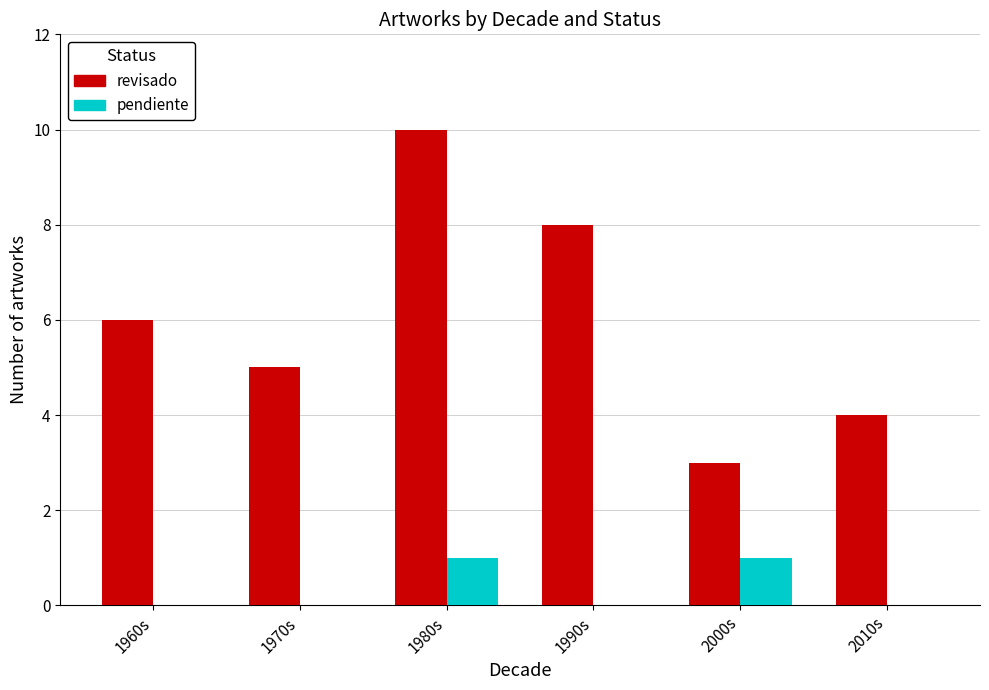

What value does the revisado series have at 2010s?

4